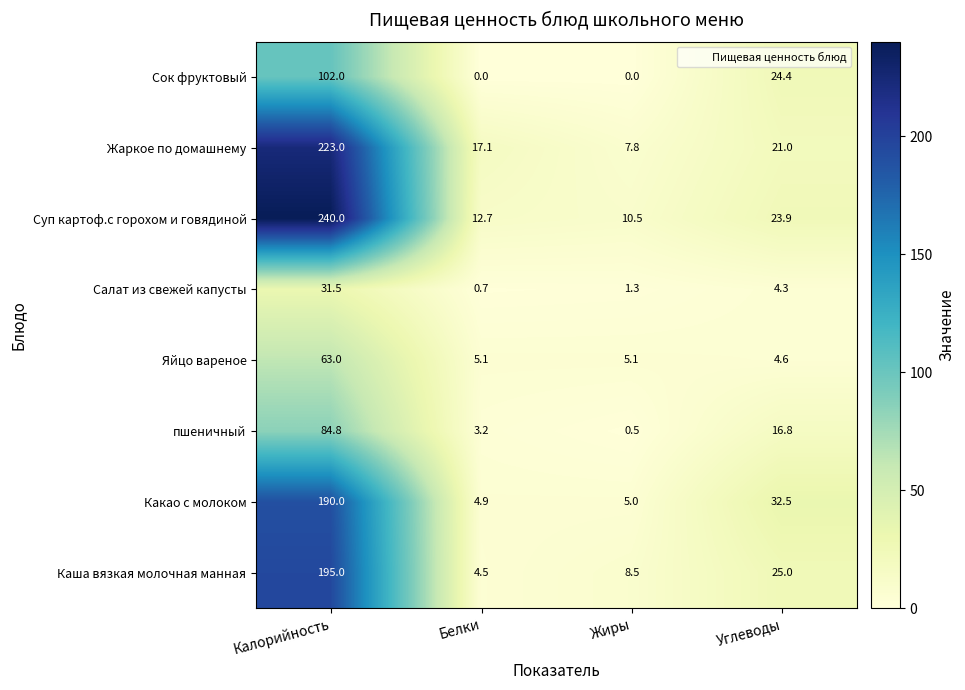

The value of Сок фруктовый at Белки is 64.5. True or false?

False